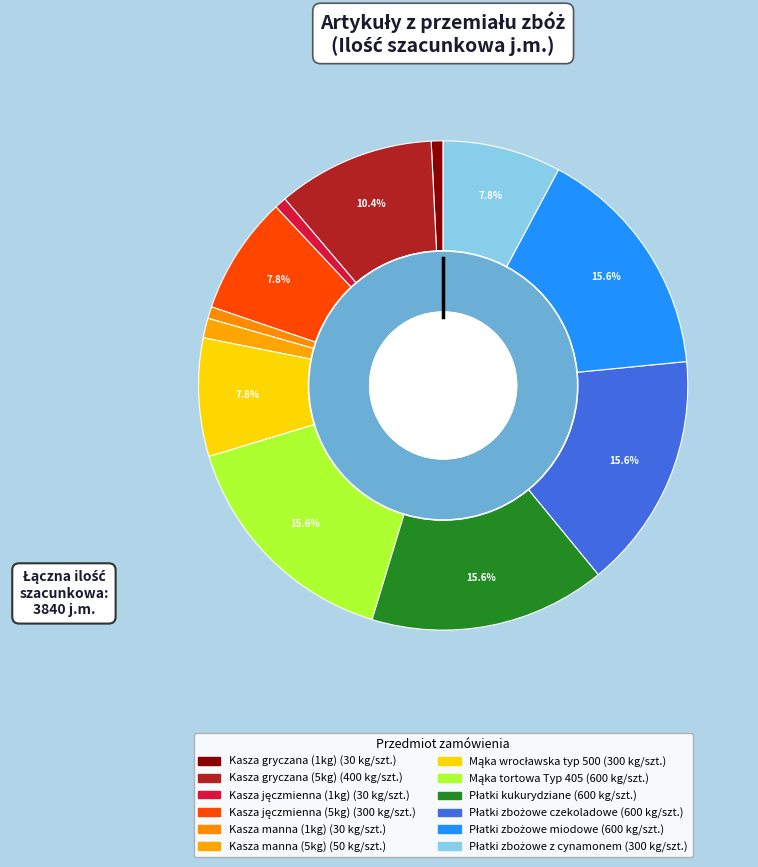

Combined, what portion of the pie is Płatki kukurydziane and Płatki zbożowe czekoladowe?

31.2%